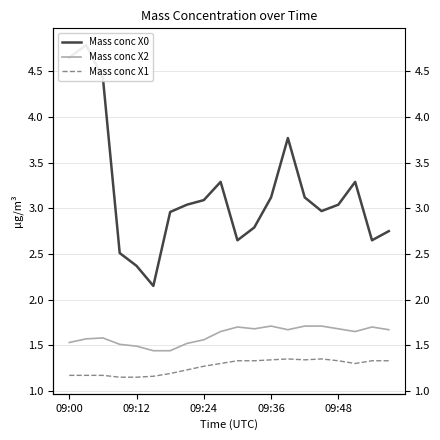

What are all the series names shown in the legend?

Mass conc X0, Mass conc X2, Mass conc X1